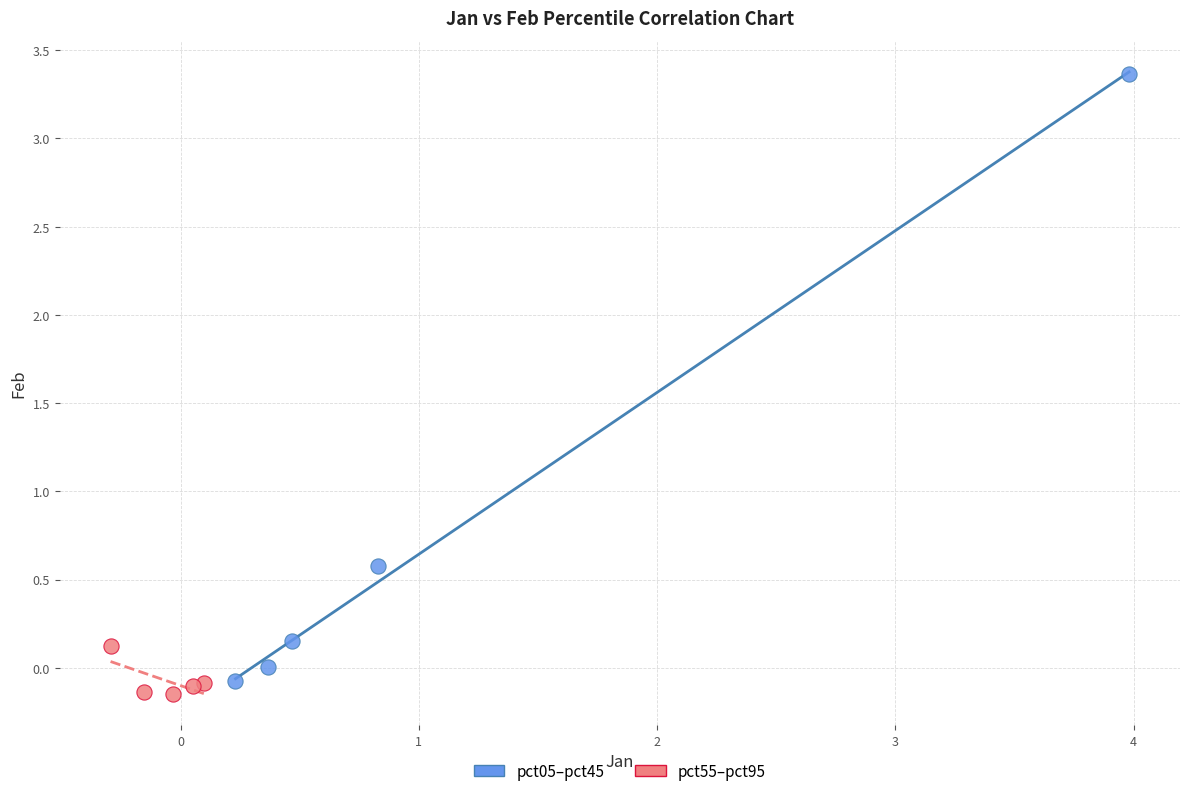

Which series reaches the maximum Y coordinate?

pct05–pct45